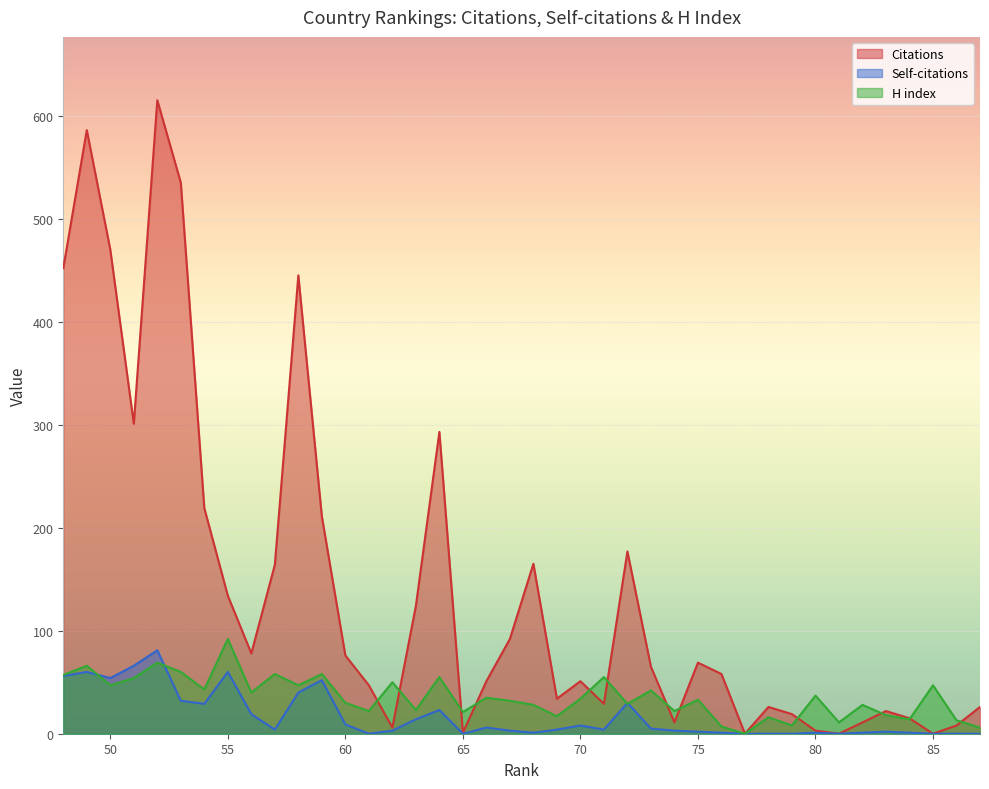

Which has a higher value, 52 or 72?

52